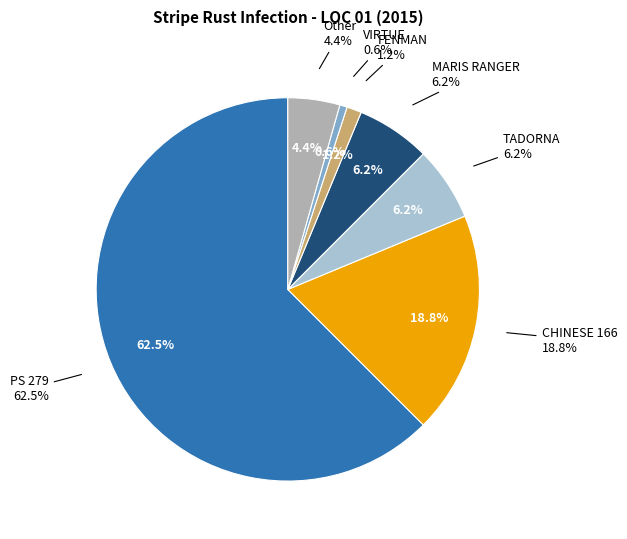

What percentage is the TADORNA slice, to the nearest percent?

6%